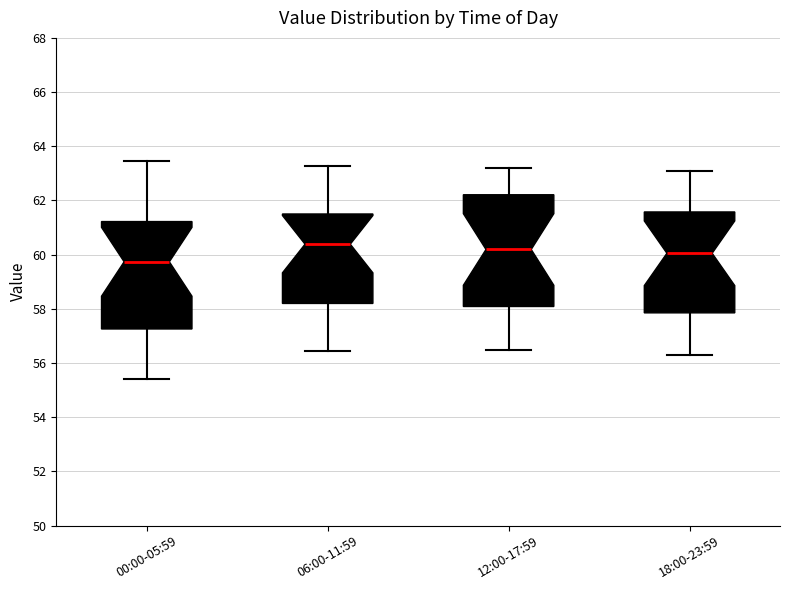

Where does the median line of the box for 18:00-23:59 sit on the y-axis? The values are not printed on the chart, so give them approximately, as read against the axis.

60.0